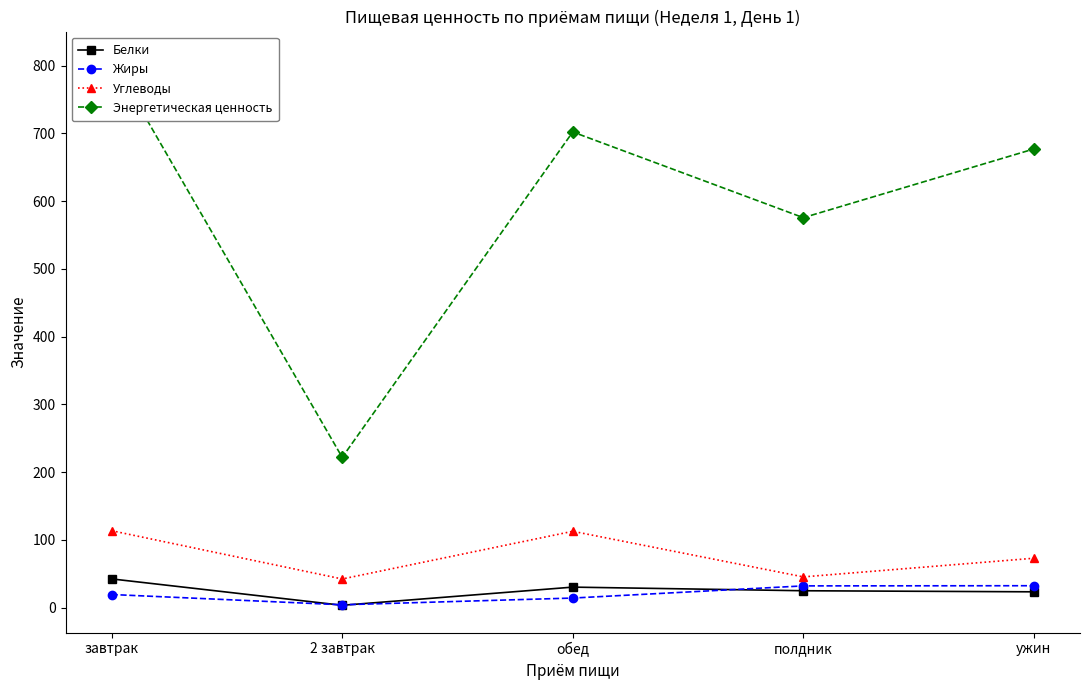

True or false: Белки and Энергетическая ценность intersect in this chart.

False